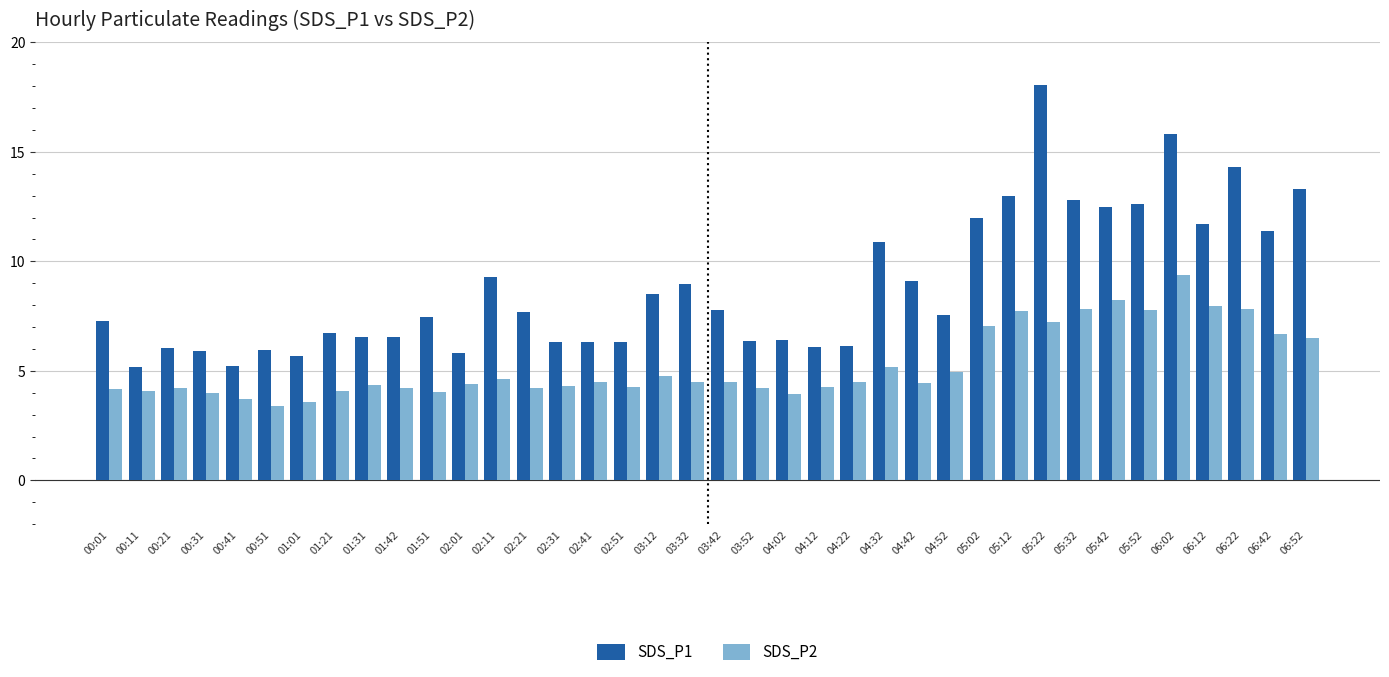

Which series has the widest spread of values?

SDS_P1